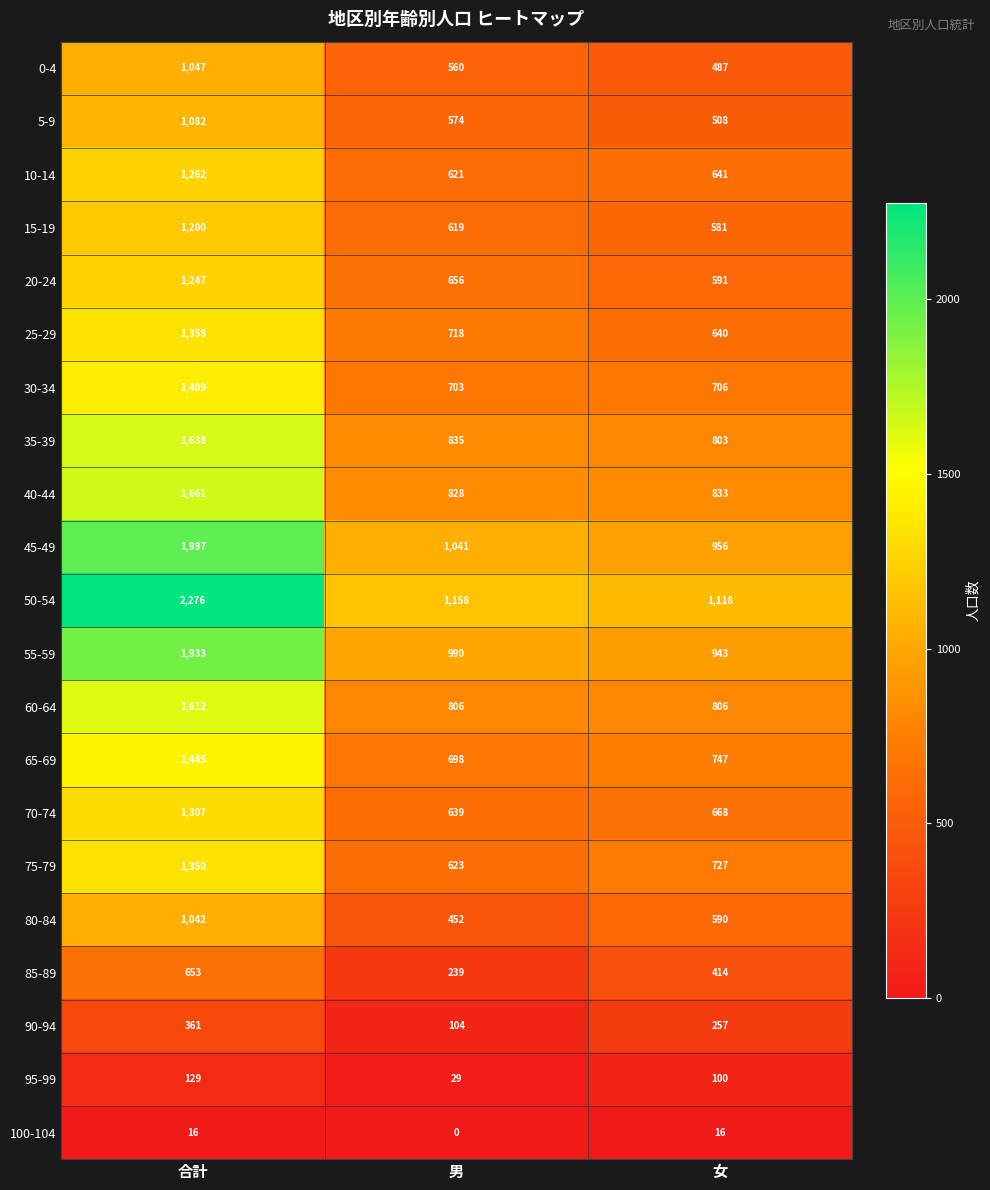

What is the total value across all series at 男?

12893